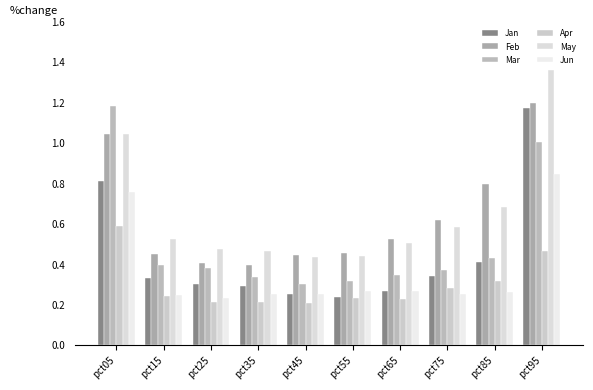

What is the average value of the Apr series?

0.3